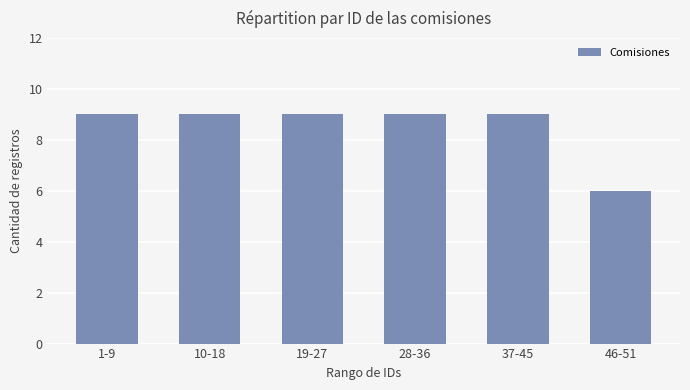

How many bars are there in total?

6